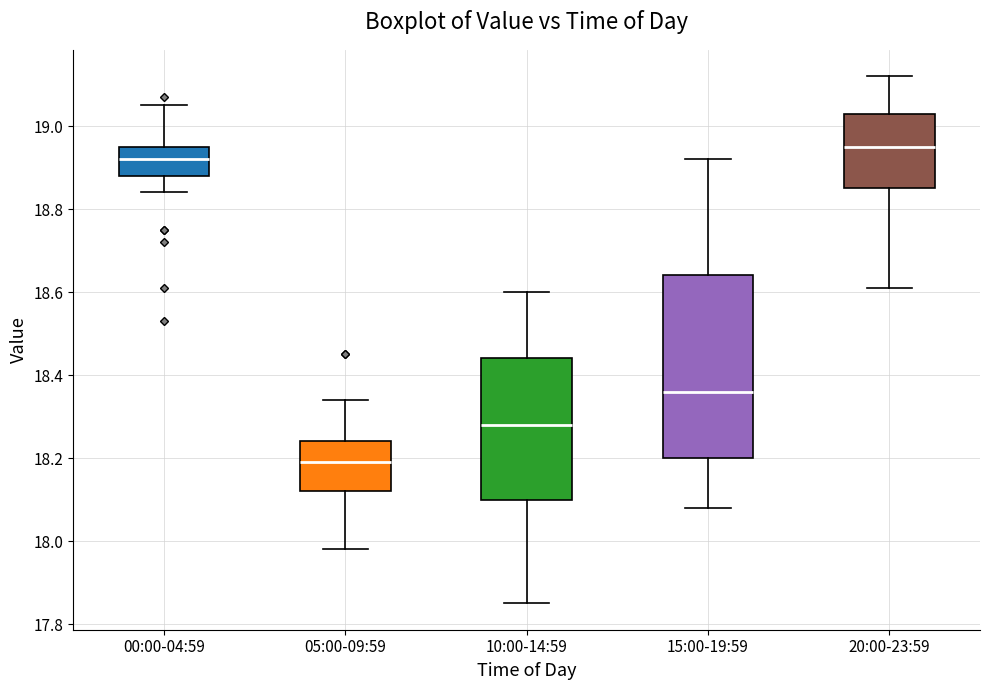

Comparing the boxes themselves (not the whiskers), which one is the tallest?

15:00-19:59